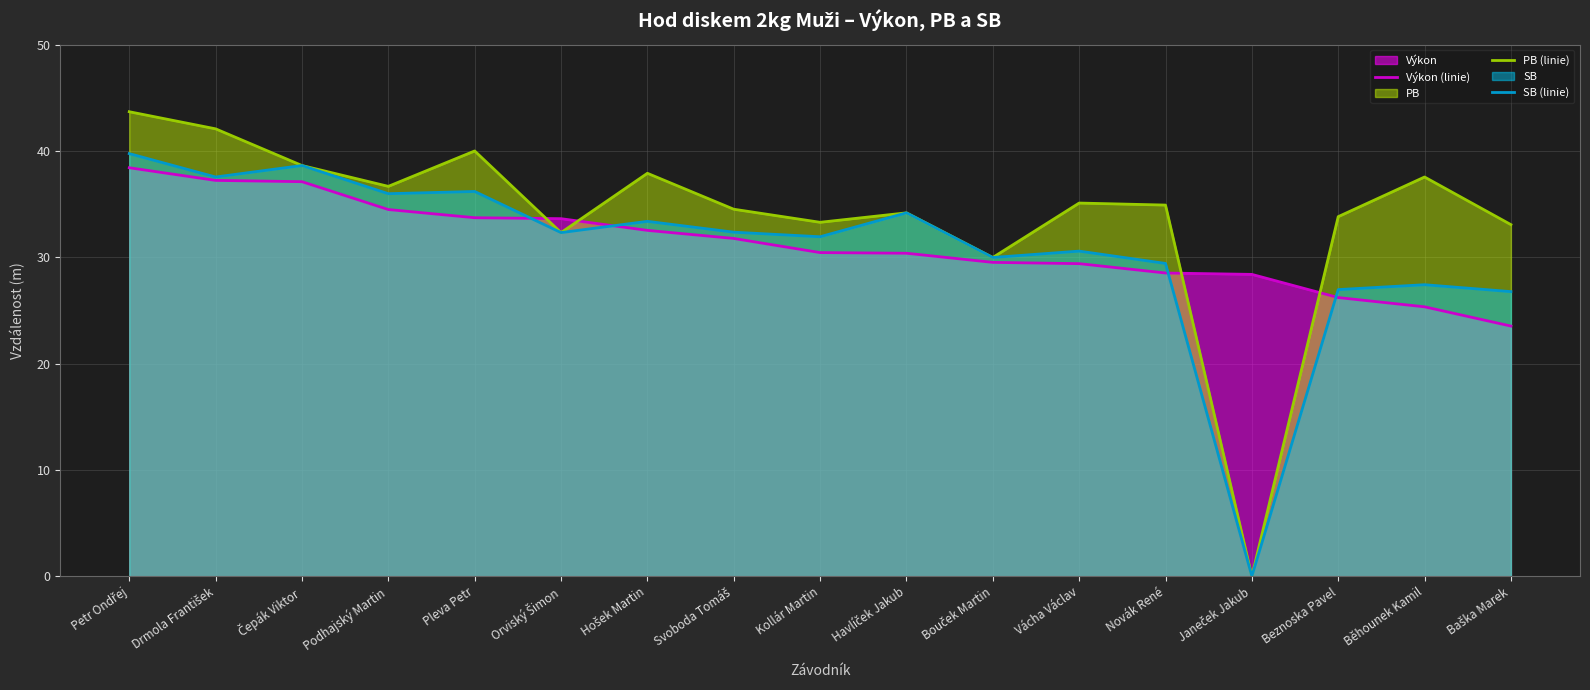

What is the label of the 3rd point from the right?

Beznoska Pavel